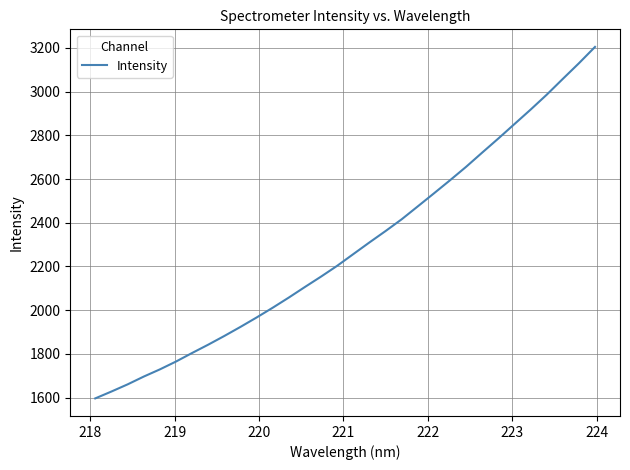

What is the maximum value shown in the chart?

3204.7